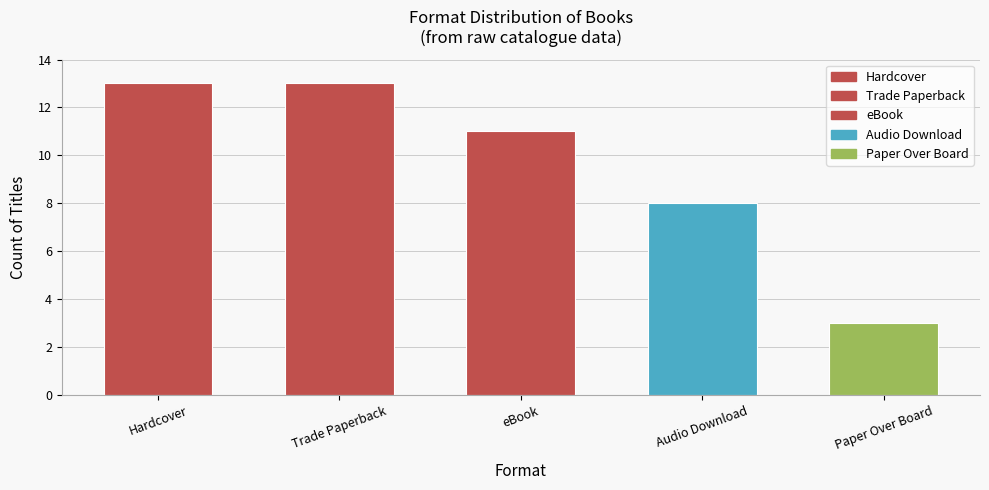

What is the sum of the values at Paper Over Board and Audio Download?

11